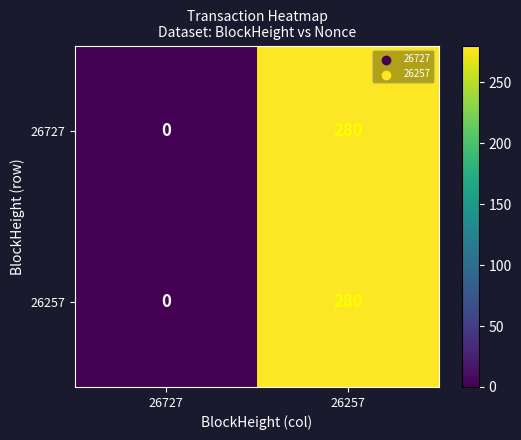

At which label is 26257 closest to 140?

26727